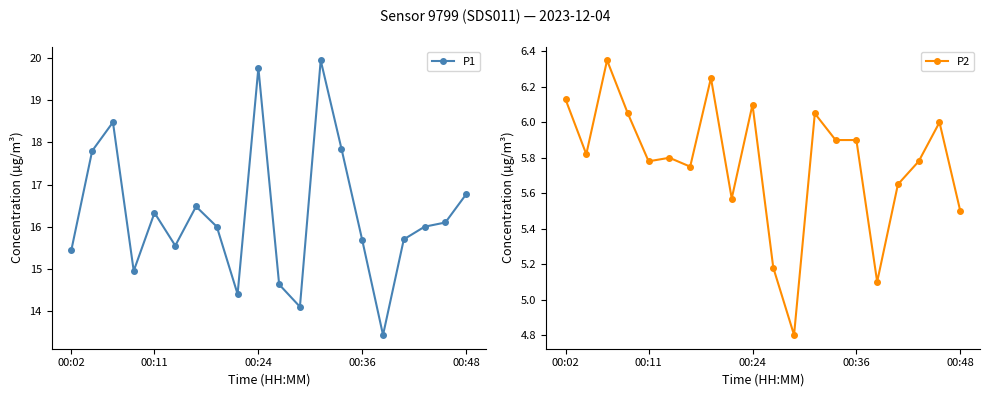

True or false: P2 has more than 2 points higher than both neighbors.

True